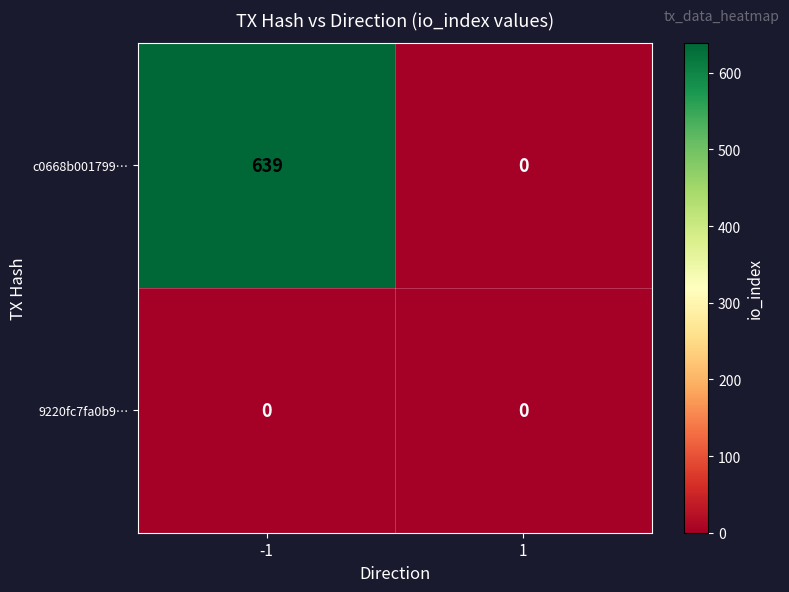

Between -1 and 1, which series saw the biggest shift?

c0668b001799…